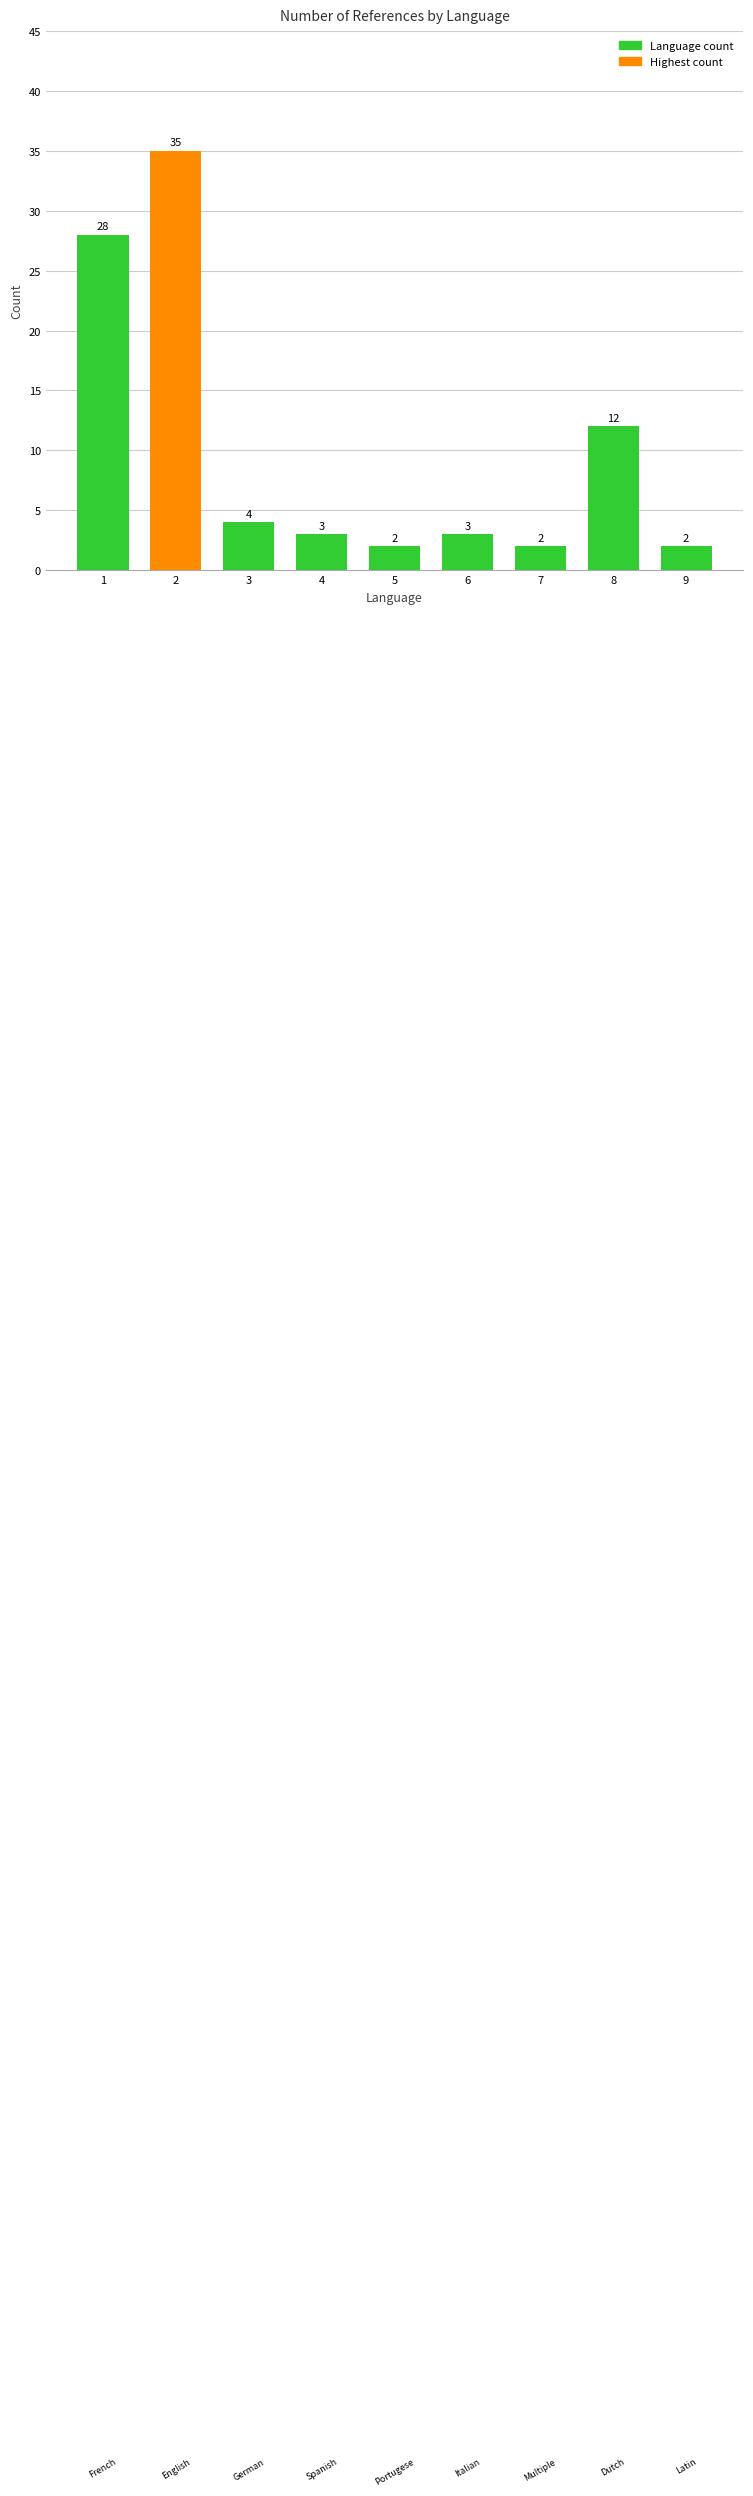

The value at 2 is 35. True or false?

True